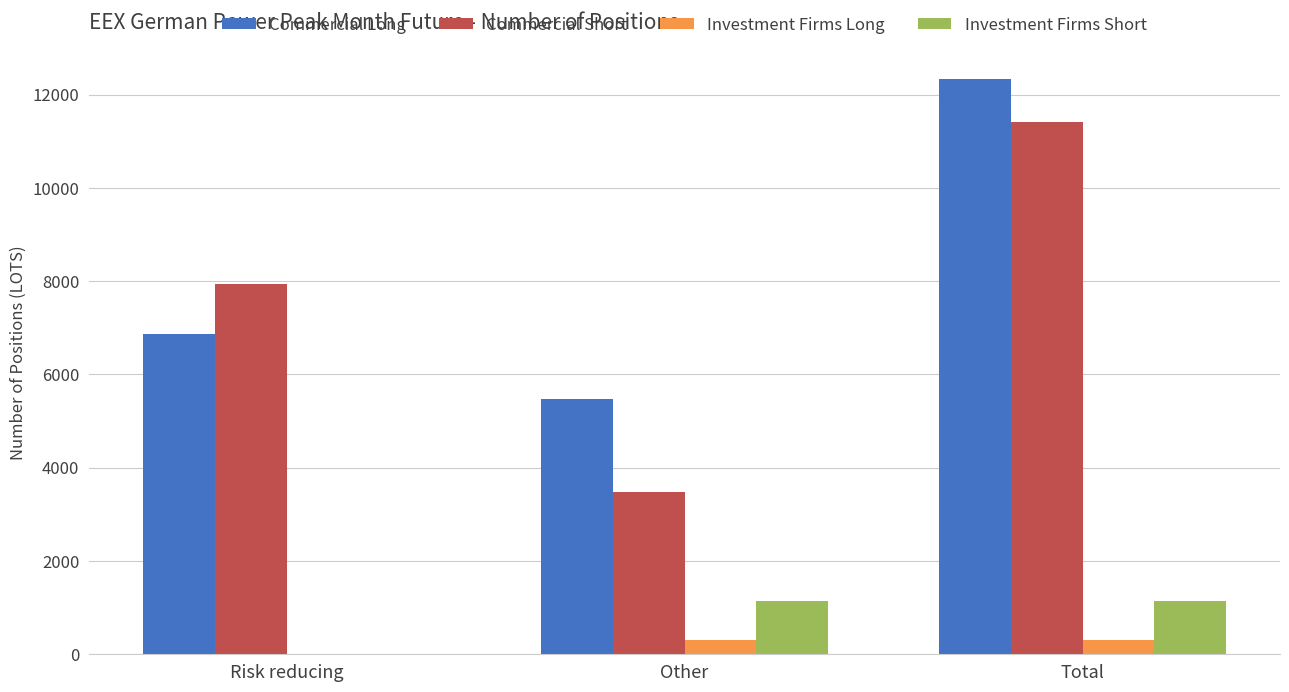

True or false: Investment Firms Long has a value of 309 at Other.

True